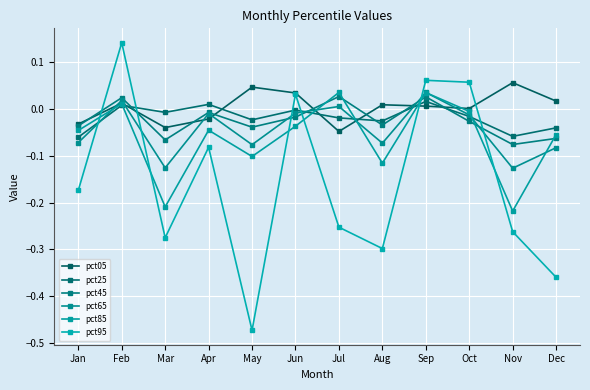

Where is the first local minimum for pct85?

Mar